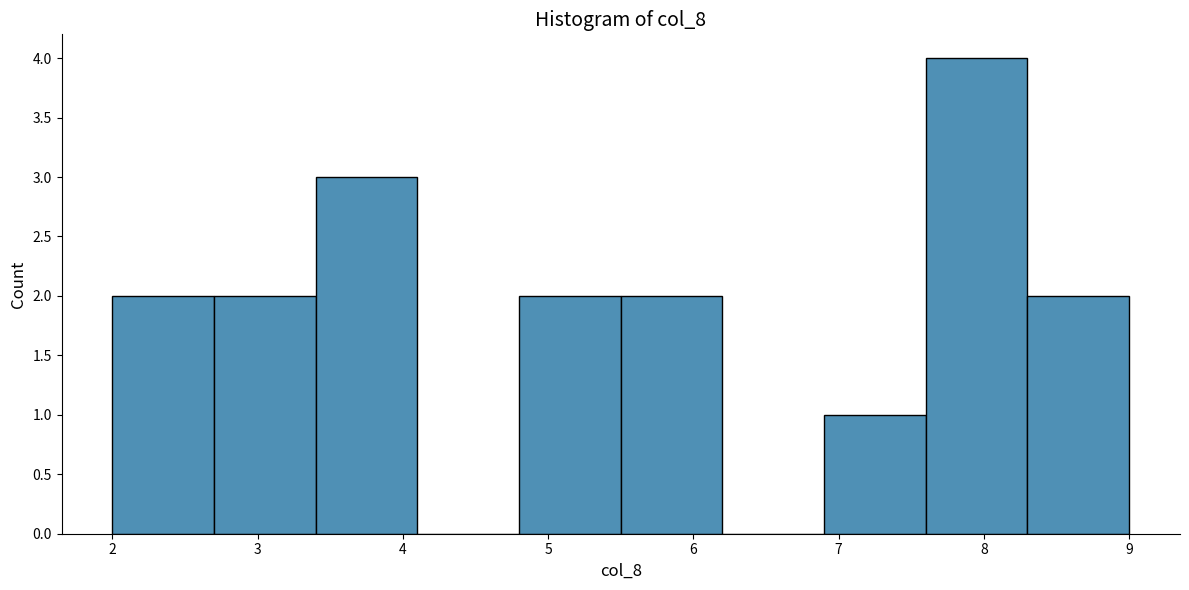

Reading left to right, transcribe this chart: for each bar, give the range it covers on the x-axis and its height. The values are not printed on the chart, so give them approximately, as read against the axis.

2.0 to 2.7: 2
2.7 to 3.4: 2
3.4 to 4.1: 3
4.1 to 4.8: 0
4.8 to 5.5: 2
5.5 to 6.2: 2
6.2 to 6.9: 0
6.9 to 7.6: 1
7.6 to 8.3: 4
8.3 to 9.0: 2